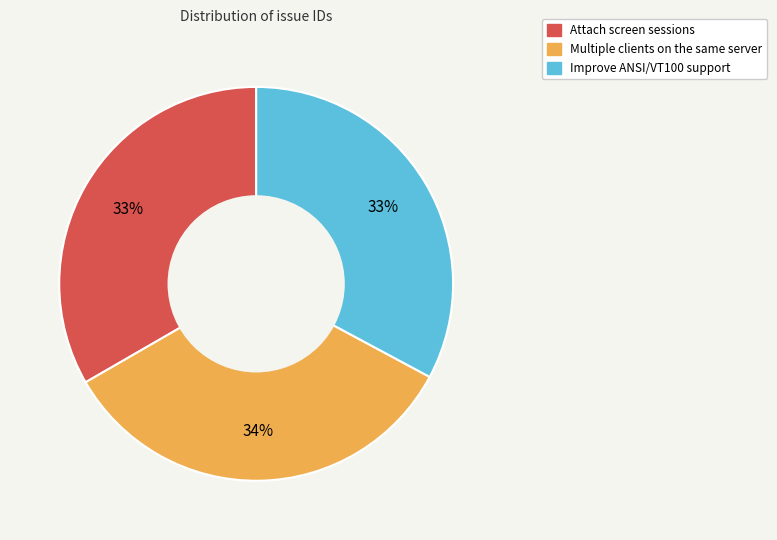

To the nearest percent, what percentage of the pie is Multiple clients on the same server?

34%